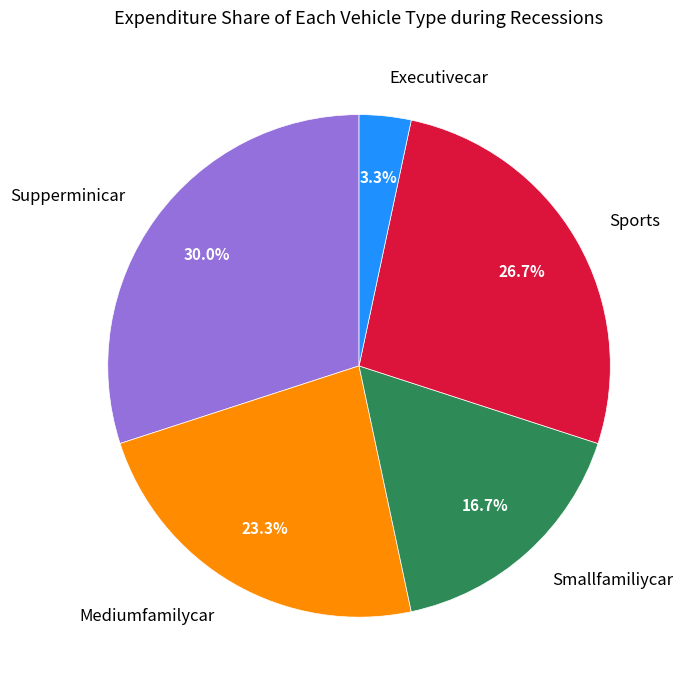

Which has a higher value, Mediumfamilycar or Smallfamiliycar?

Mediumfamilycar